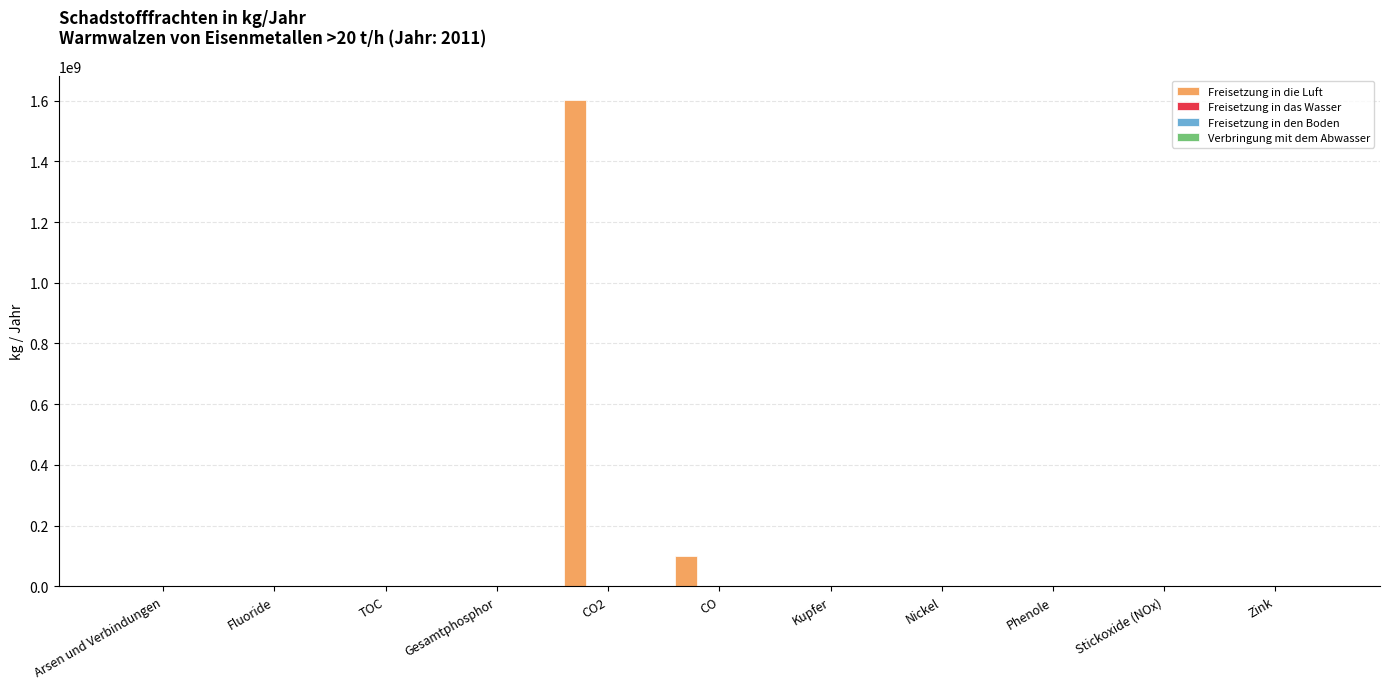

Is it true that Freisetzung in die Luft equals 564761623 at Phenole?

False